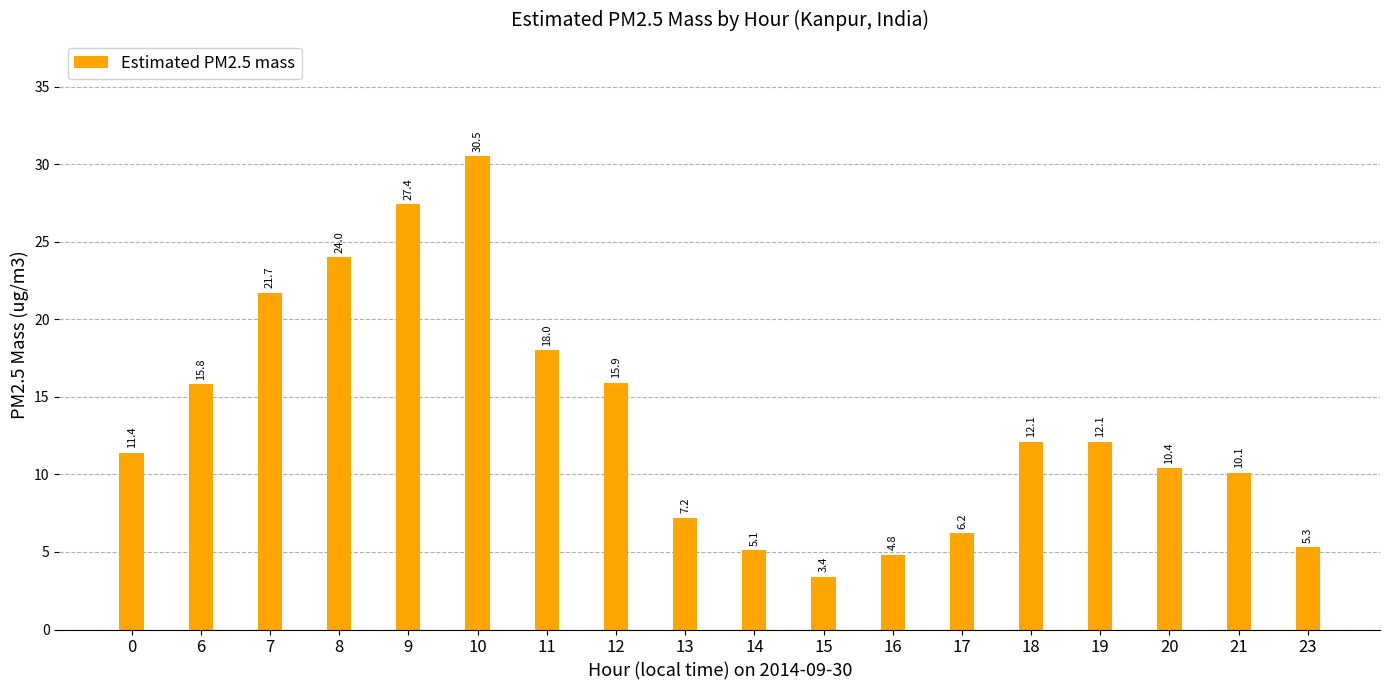

Reading left to right, transcribe all the data shown in this chart.

11.4	15.8	21.7	24.0	27.4	30.5	18.0	15.9	7.2	5.1	3.4	4.8	6.2	12.1	12.1	10.4	10.1	5.3